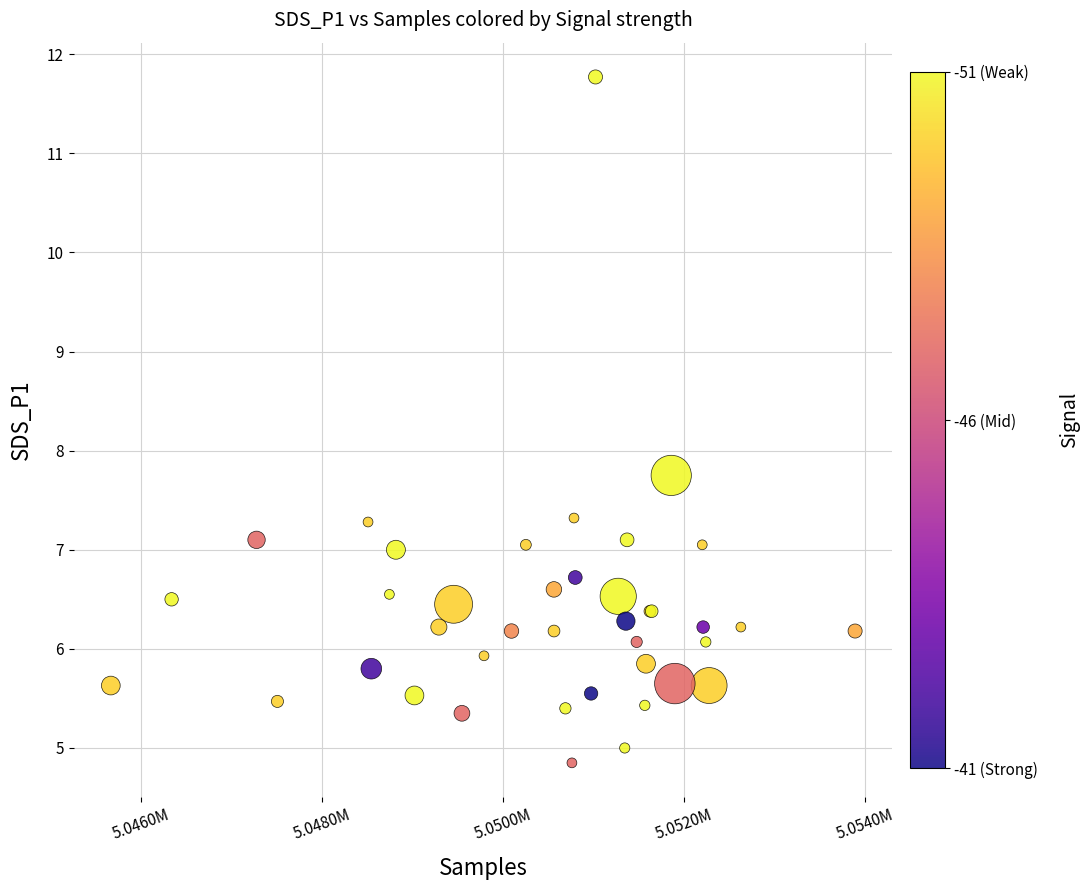

What Y value in the scatter plot is closest to 8?

7.8